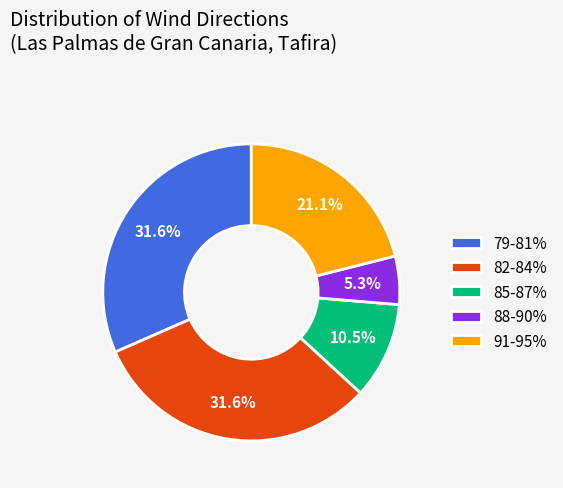

Does any single category account for the majority?

No